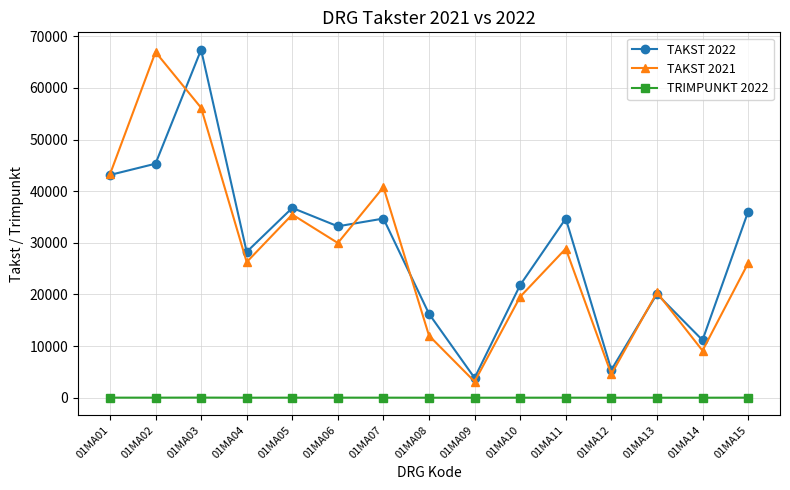

What is the highest value of the TAKST 2021 series?

66938